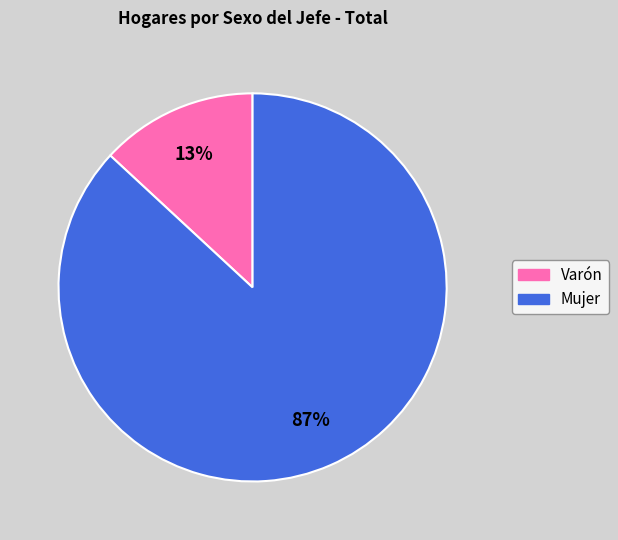

To the nearest percent, what percentage of the pie is Varón?

13%